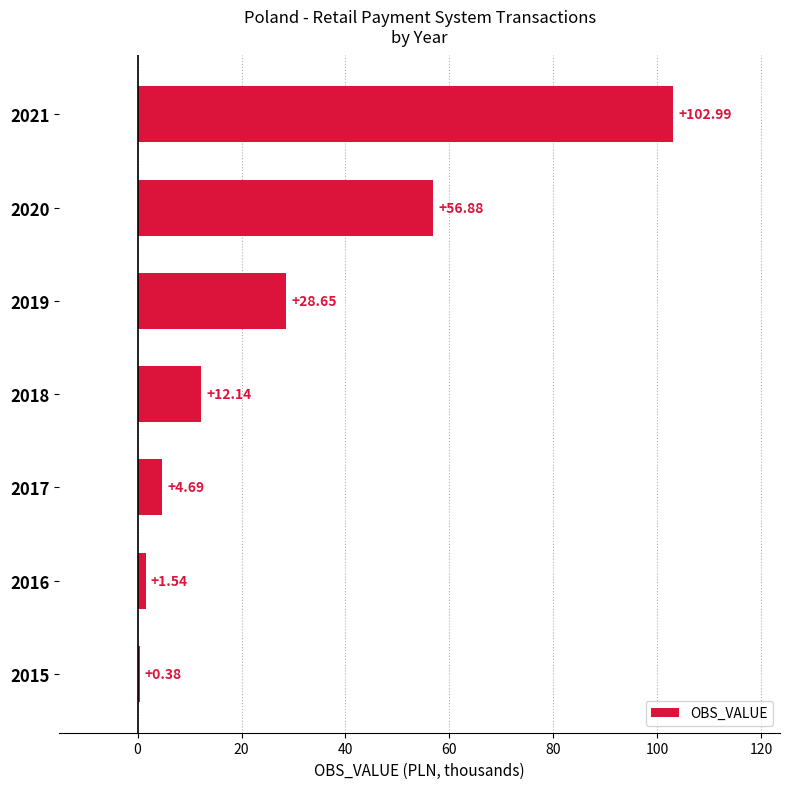

What is the change in value from 2015 to 2018?

+11.8